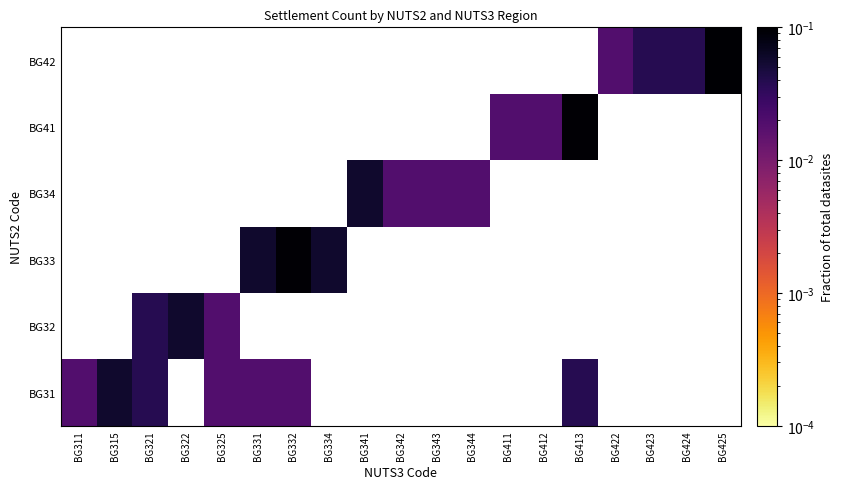

At how many categories does at least one series exceed 0?

19